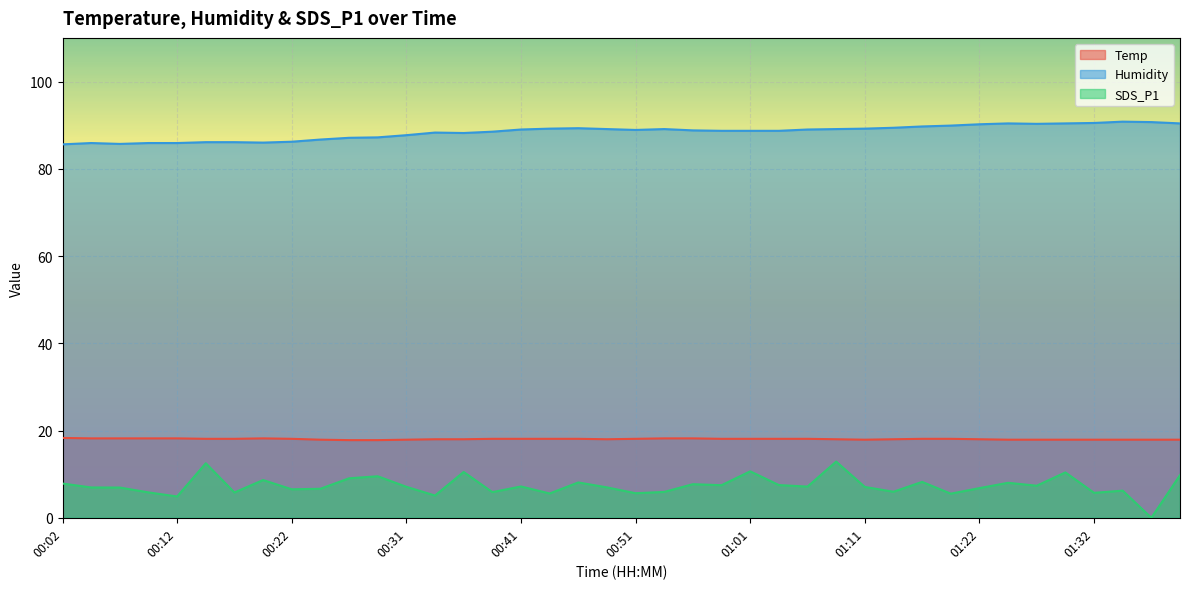

Reading right to left, list all the values displayed in this chart.

Temp: 01:39=17.9	01:37=17.9	01:34=17.9	01:32=17.9	01:29=17.9	01:27=17.9	01:24=17.9	01:22=18.0	01:19=18.1	01:17=18.1	01:14=18.0	01:11=17.9	01:09=18.0	01:06=18.1	01:04=18.1	01:01=18.1	00:59=18.1	00:56=18.2	00:54=18.2	00:51=18.1	00:49=18.0	00:46=18.1	00:44=18.1	00:41=18.1	00:39=18.1	00:36=18.0	00:34=18.0	00:31=17.9	00:29=17.8	00:26=17.8	00:24=17.9	00:22=18.1	00:19=18.2	00:17=18.1	00:14=18.1	00:12=18.2	00:09=18.2	00:07=18.2	00:04=18.2	00:02=18.3
Humidity: 01:39=90.4	01:37=90.7	01:34=90.8	01:32=90.5	01:29=90.4	01:27=90.3	01:24=90.4	01:22=90.2	01:19=89.9	01:17=89.7	01:14=89.4	01:11=89.2	01:09=89.1	01:06=89.0	01:04=88.7	01:01=88.7	00:59=88.7	00:56=88.8	00:54=89.1	00:51=88.9	00:49=89.1	00:46=89.3	00:44=89.2	00:41=89.0	00:39=88.5	00:36=88.2	00:34=88.3	00:31=87.7	00:29=87.2	00:26=87.1	00:24=86.7	00:22=86.2	00:19=86.0	00:17=86.1	00:14=86.1	00:12=85.9	00:09=85.9	00:07=85.7	00:04=85.9	00:02=85.6
SDS_P1: 01:39=9.8	01:37=0.0	01:34=6.2	01:32=5.7	01:29=10.4	01:27=7.3	01:24=8.0	01:22=6.8	01:19=5.5	01:17=8.2	01:14=6.0	01:11=7.1	01:09=12.9	01:06=7.2	01:04=7.5	01:01=10.7	00:59=7.5	00:56=7.7	00:54=5.9	00:51=5.6	00:49=7.0	00:46=8.1	00:44=5.6	00:41=7.2	00:39=5.9	00:36=10.5	00:34=5.1	00:31=7.1	00:29=9.5	00:26=9.1	00:24=6.7	00:22=6.5	00:19=8.7	00:17=5.8	00:14=12.5	00:12=4.9	00:09=5.8	00:07=6.9	00:04=7.0	00:02=7.8